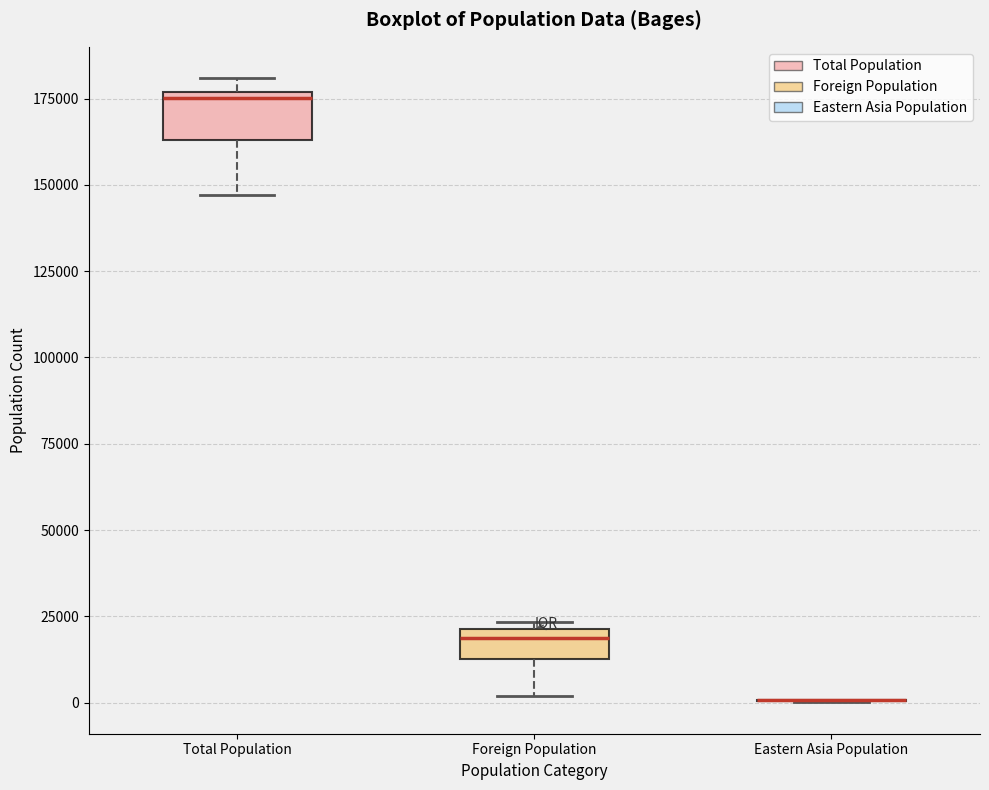

Reading left to right, read every box against the y-axis: the position of its median line, the range the box covers, and the ends of its whiskers. The values are not printed on the chart, so give them approximately, as read against the axis.

Total Population: median 175000 (just below the box's upper edge), box 165000 to 175000, whiskers 145000 to 180000
Foreign Population: median 20000 (just below the box's upper edge), box 15000 to 20000, whiskers 0 to 25000
Eastern Asia Population: box collapsed to a line at 0, whiskers 0 to 0